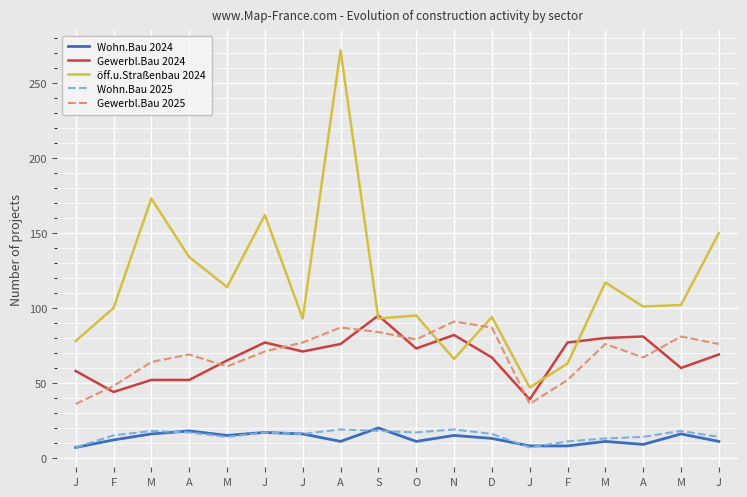

True or false: öff.u.Straßenbau 2024 and Wohn.Bau 2025 intersect in this chart.

False